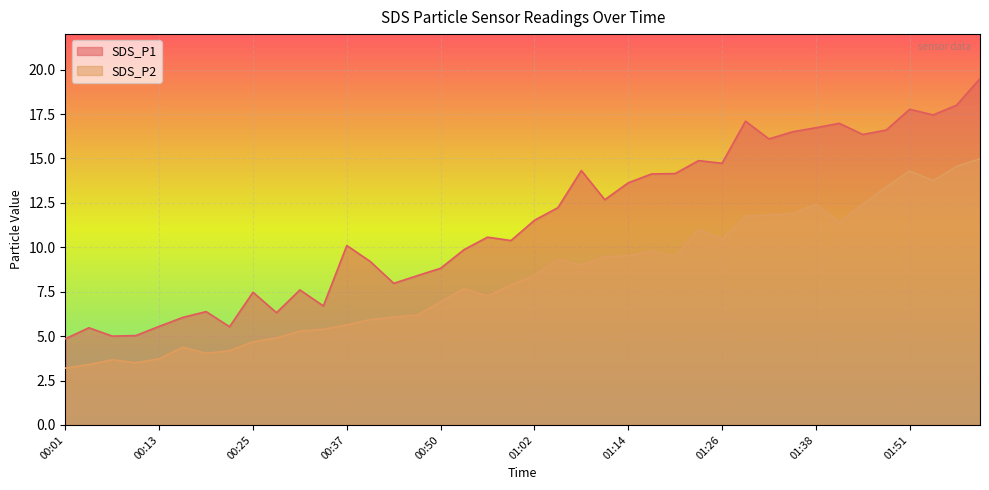

How many data points in SDS_P1 are above 11?

20